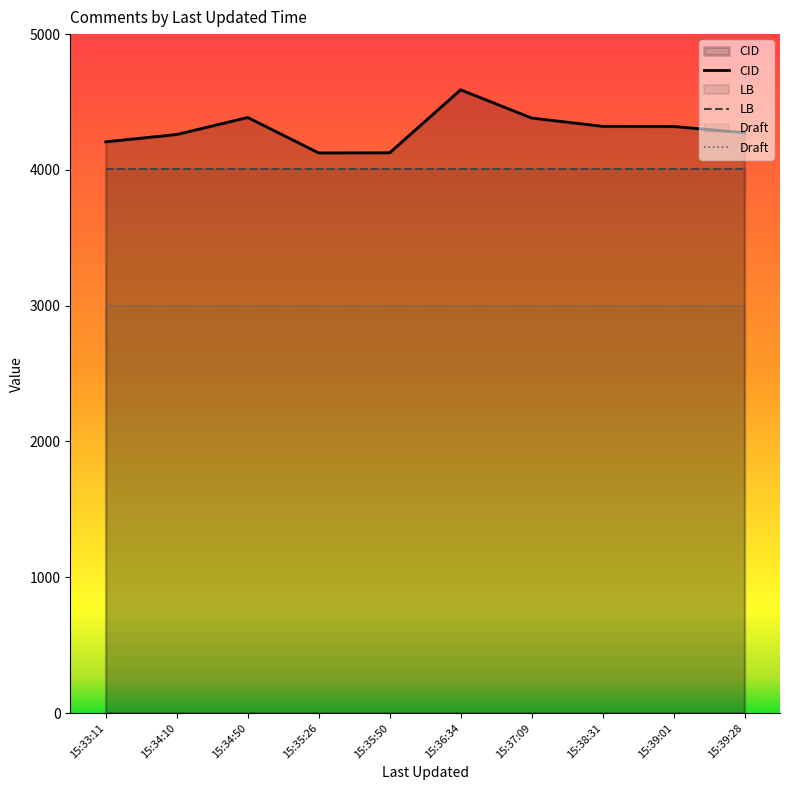

How many values in the CID series are below 4320?

5